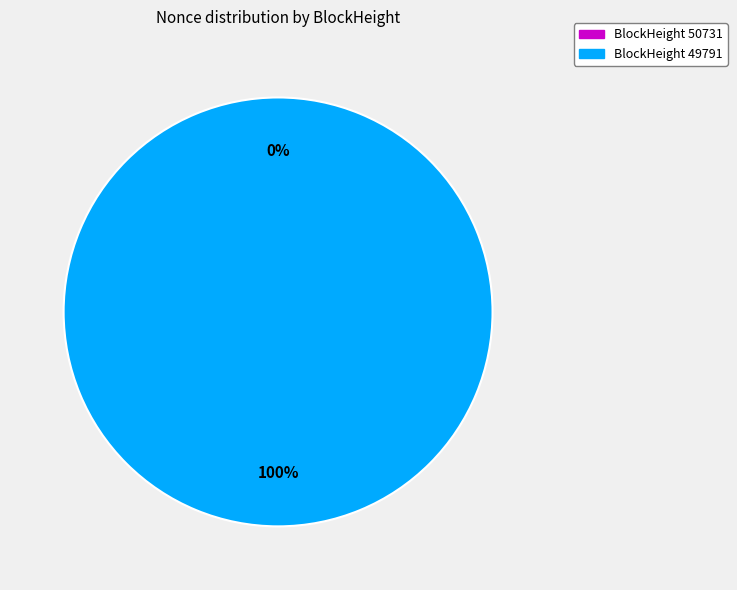

True or false: 49791 accounts for 99% of the total.

False